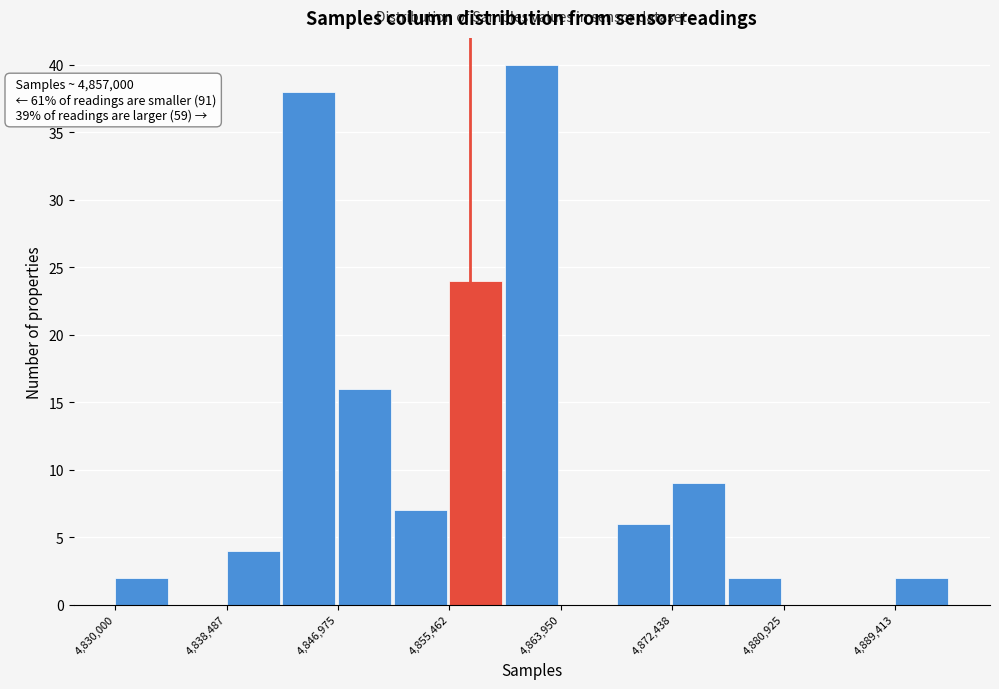

Which range on the x-axis has the tallest bar?

4860000 to 4864000